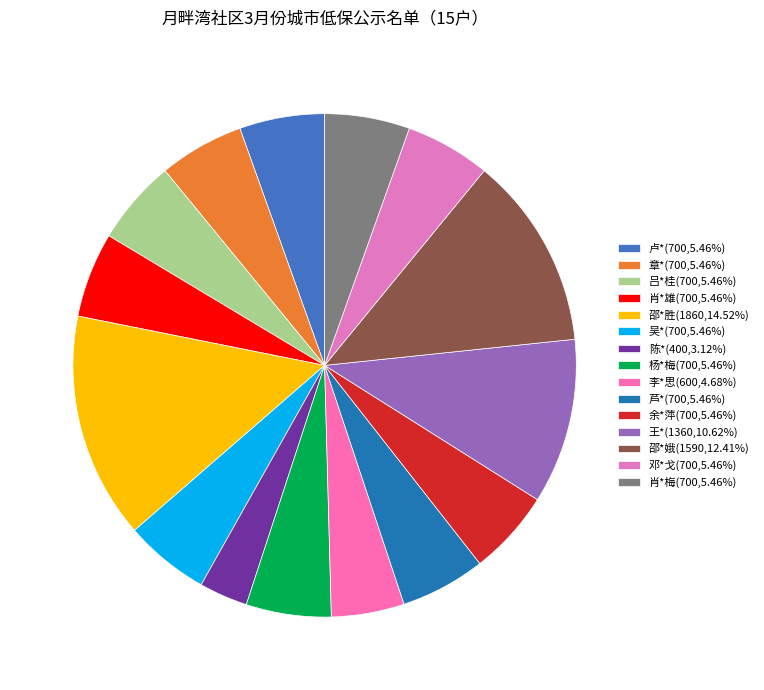

How many slices are in this pie chart?

15